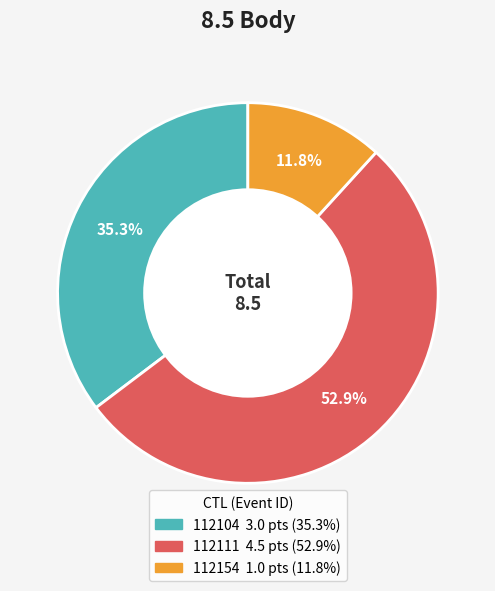

How many slices are in this pie chart?

3